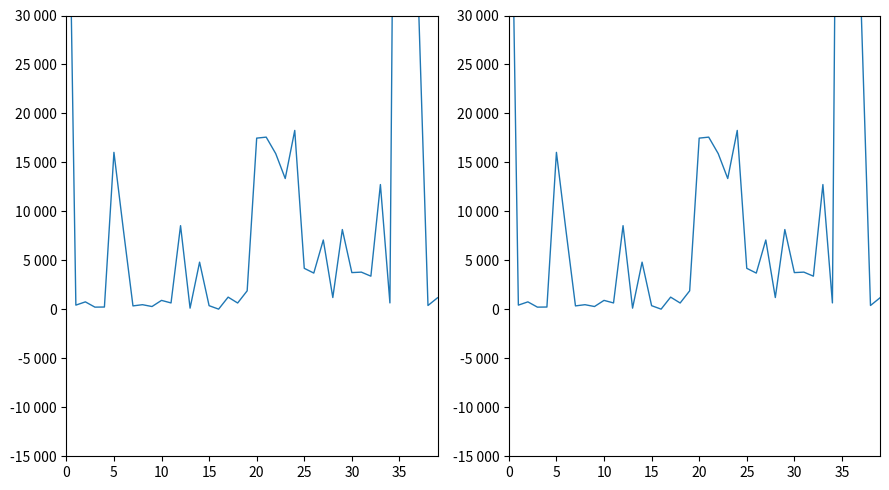

Count the number of categories in the chart.

40